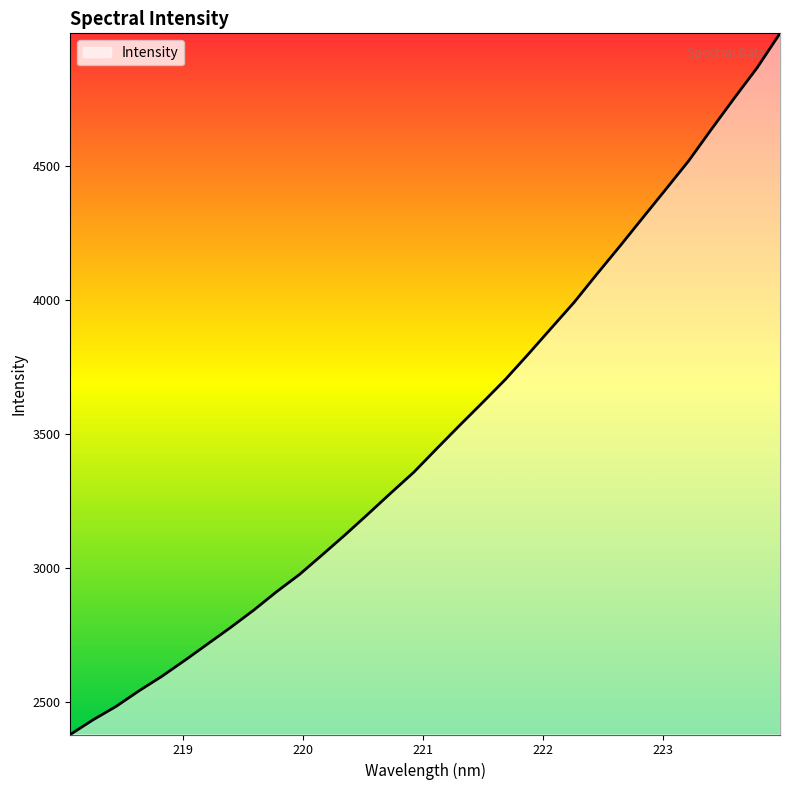

What is the smallest value displayed?

2377.3